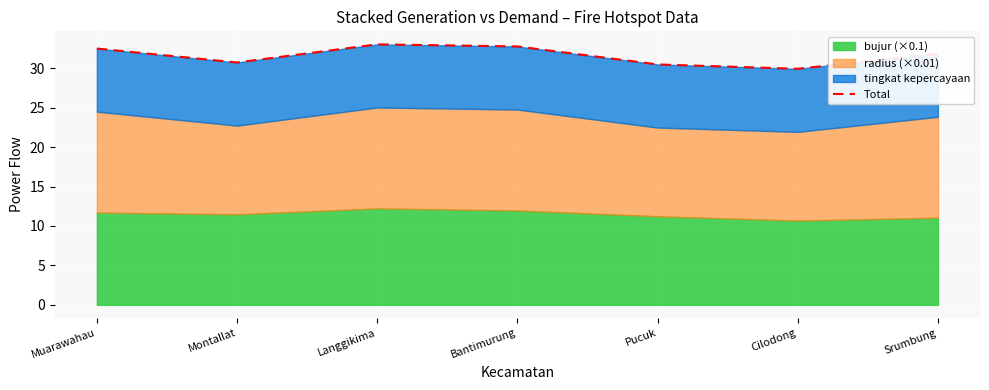

Is it true that the value at Langgikima is 33.0?

True